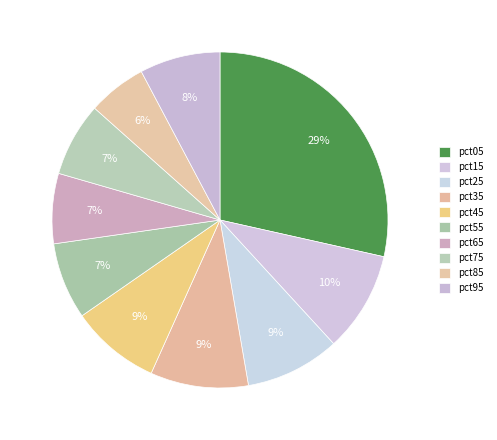

Which slice is the smallest?

pct85